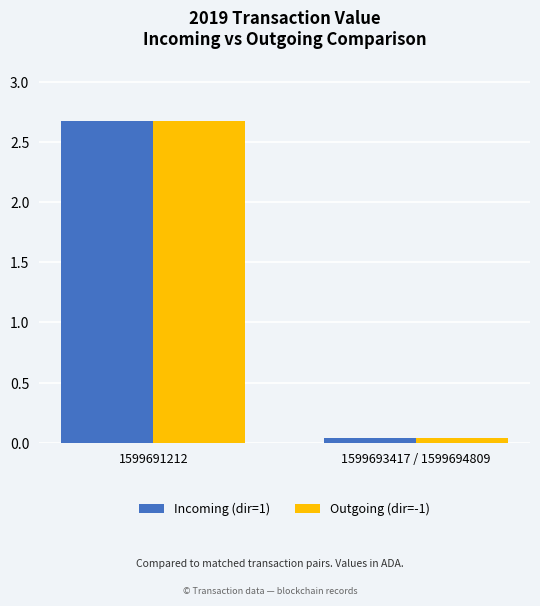

List the labels in order of Outgoing (dir=-1) value, smallest first.

1599693417 / 1599694809, 1599691212